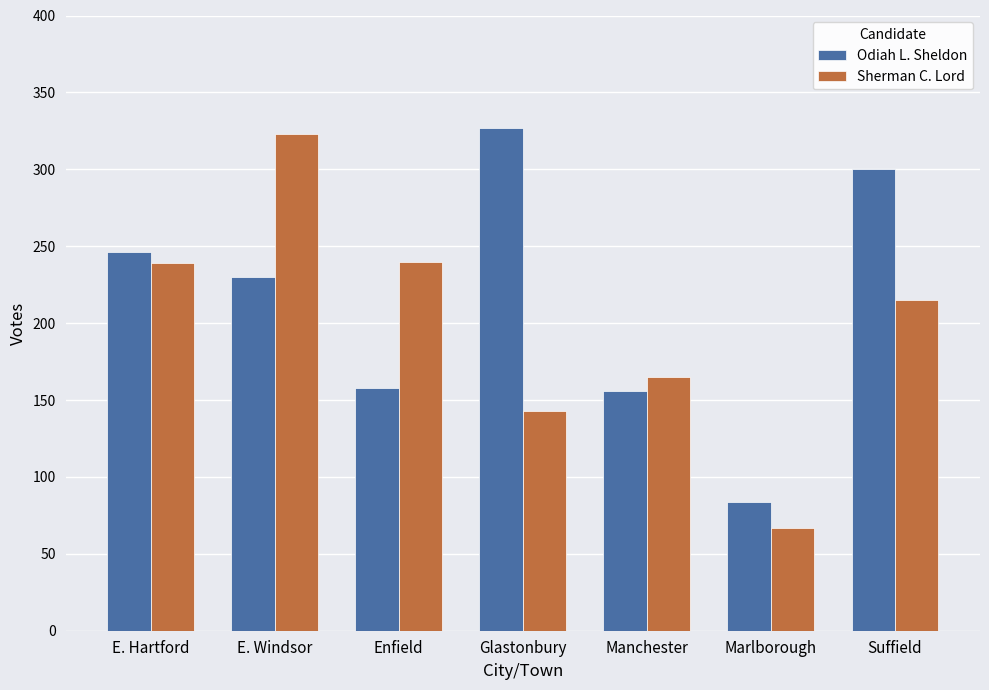

Which series changed the most between E. Hartford and Manchester?

Odiah L. Sheldon